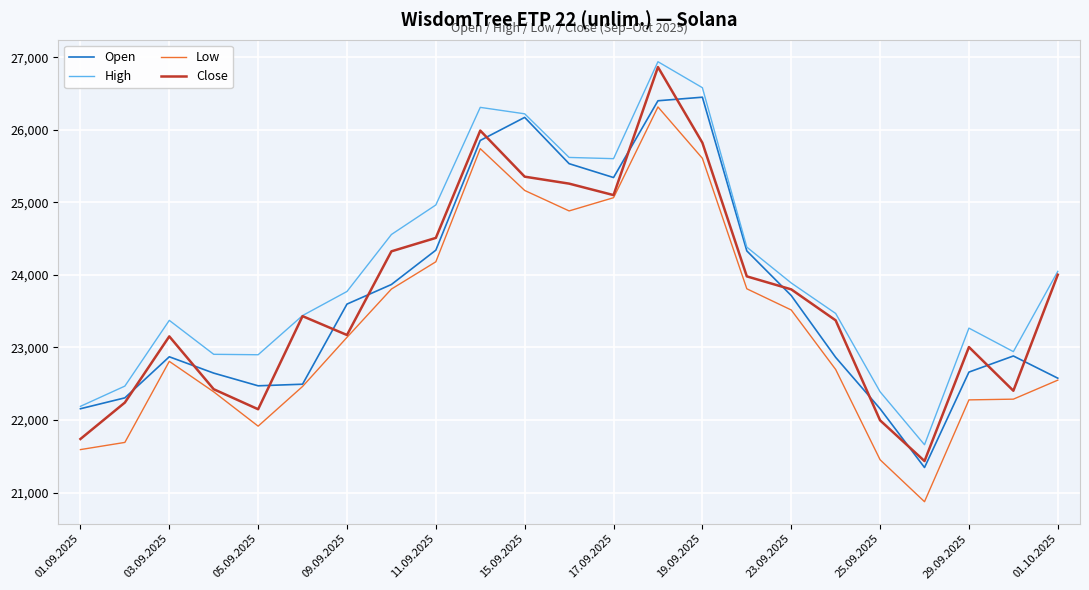

What is the sum of all Close values?

545508